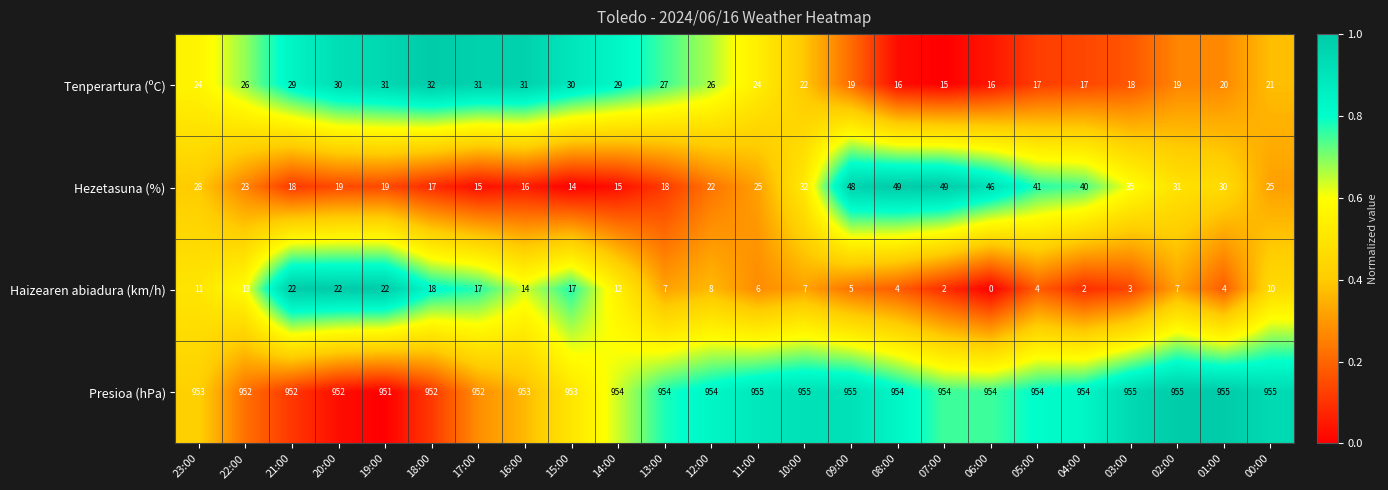

What is the difference between the second highest and minimum values in the Hezetasuna (%) series?

35